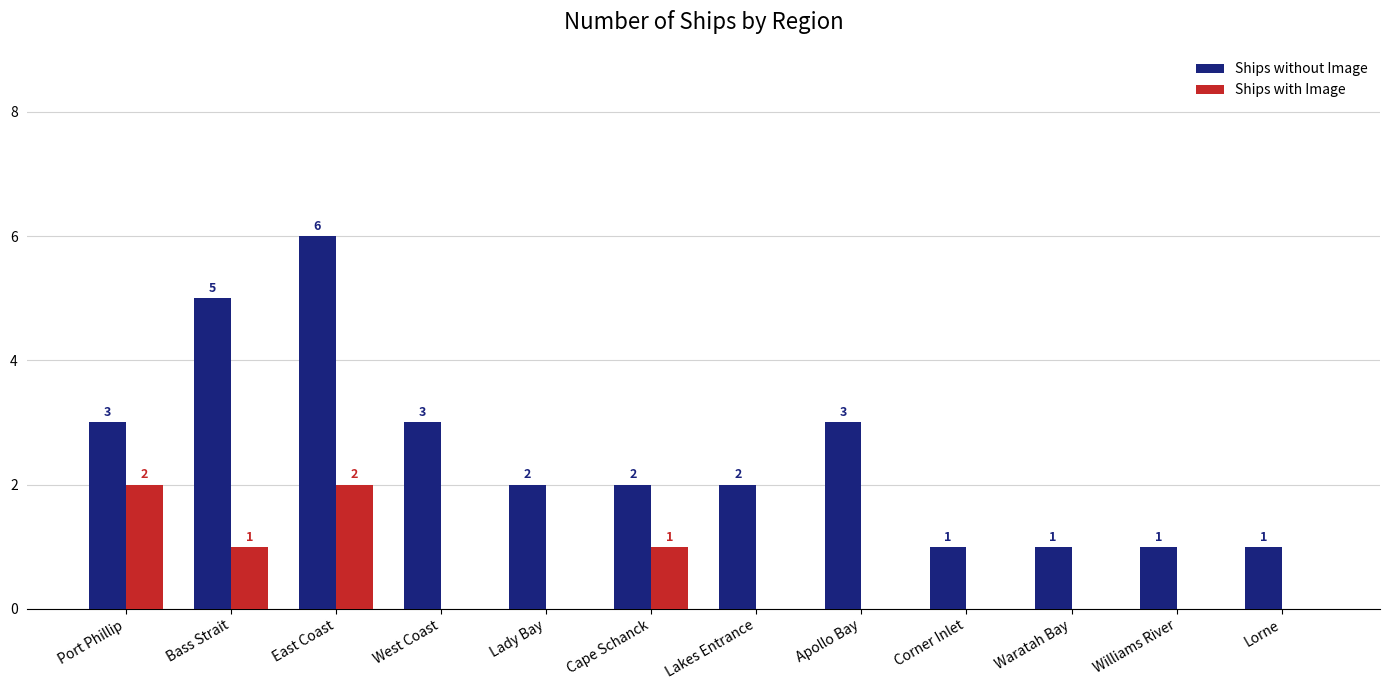

What are all the series names shown in the legend?

Ships without Image, Ships with Image